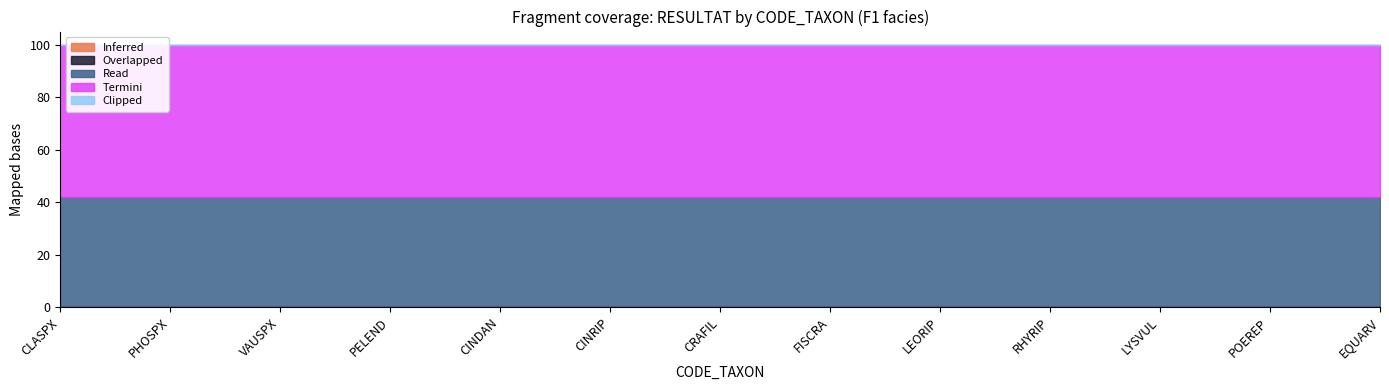

True or false: Read and Overlapped cross at least once.

False